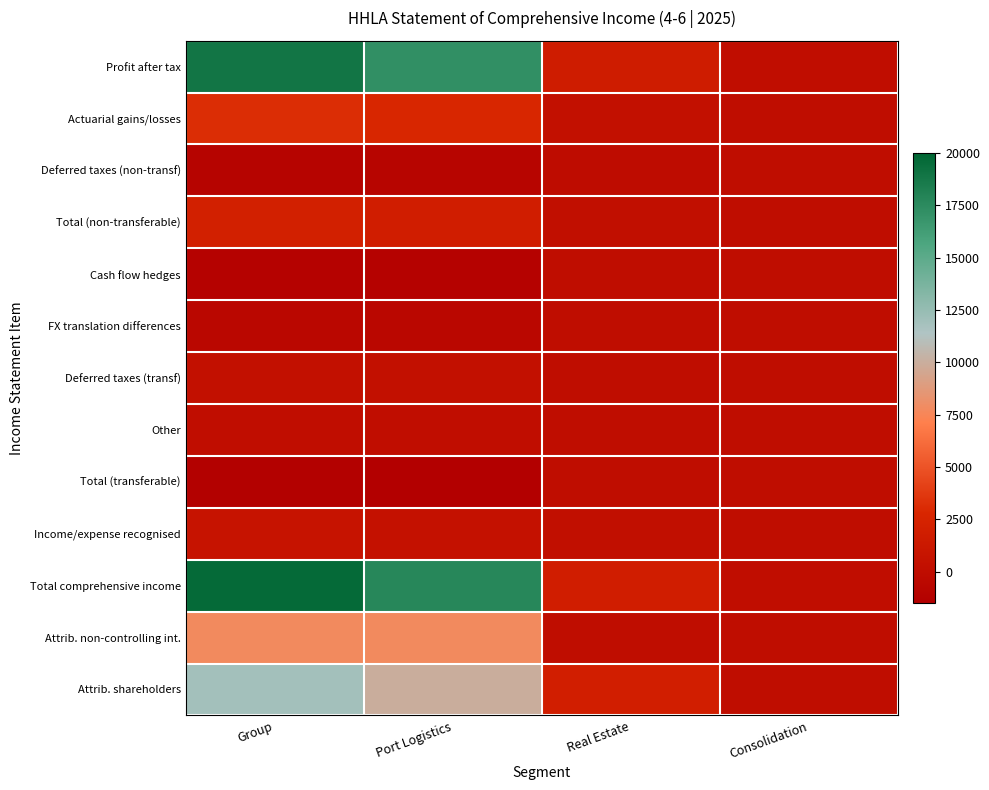

Reading left to right, what are all the values shown in this chart?

Profit after tax: Group=18940	Port Logistics=17225	Real Estate=1652	Consolidation=62
Actuarial gains/losses: Group=3130	Port Logistics=2791	Real Estate=339	Consolidation=0
Deferred taxes (non-transf): Group=-1012	Port Logistics=-903	Real Estate=-109	Consolidation=0
Total (non-transferable): Group=2117	Port Logistics=1888	Real Estate=230	Consolidation=0
Cash flow hedges: Group=-1170	Port Logistics=-1198	Real Estate=28	Consolidation=0
FX translation differences: Group=-591	Port Logistics=-591	Real Estate=0	Consolidation=0
Deferred taxes (transf): Group=346	Port Logistics=355	Real Estate=-9	Consolidation=0
Other: Group=59	Port Logistics=59	Real Estate=0	Consolidation=0
Total (transferable): Group=-1357	Port Logistics=-1375	Real Estate=19	Consolidation=0
Income/expense recognised: Group=760	Port Logistics=512	Real Estate=249	Consolidation=0
Total comprehensive income: Group=19700	Port Logistics=17737	Real Estate=1901	Consolidation=62
Attrib. non-controlling int.: Group=7771	Port Logistics=7771	Real Estate=0	Consolidation=0
Attrib. shareholders: Group=11929	Port Logistics=9966	Real Estate=1964	Consolidation=0